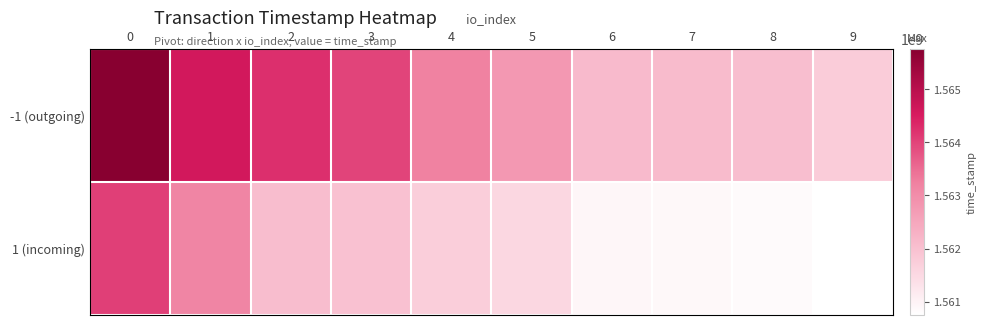

Reading left to right, list all the values displayed in this chart.

-1 (outgoing): 0=1565759097	1=1564603002	2=1564245795	3=1563993052	4=1563197825	5=1562777919	6=1562110677	7=1562095990	8=1562024255	9=1561767059
1 (incoming): 0=1564047203	1=1563149430	2=1562054290	3=1561978117	4=1561728116	5=1561539429	6=1560940710	7=1560895198	8=1560862847	9=1560751209